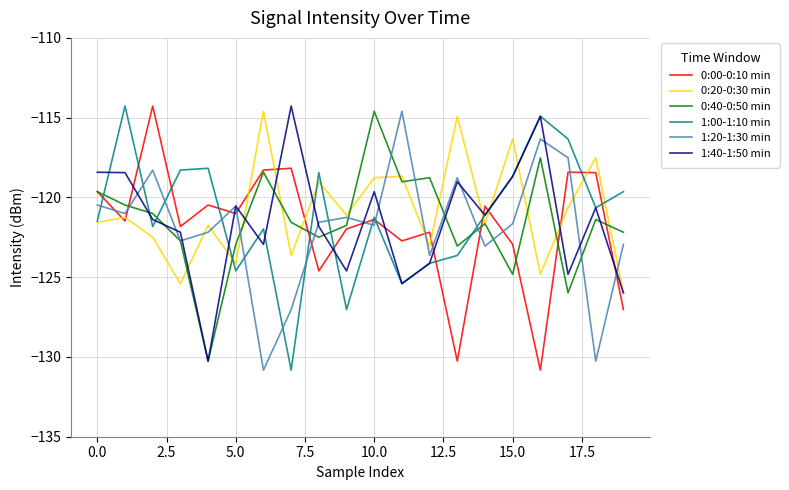

After their last crossing, which series has the higher values: 0:20-0:30 min or 1:00-1:10 min?

1:00-1:10 min